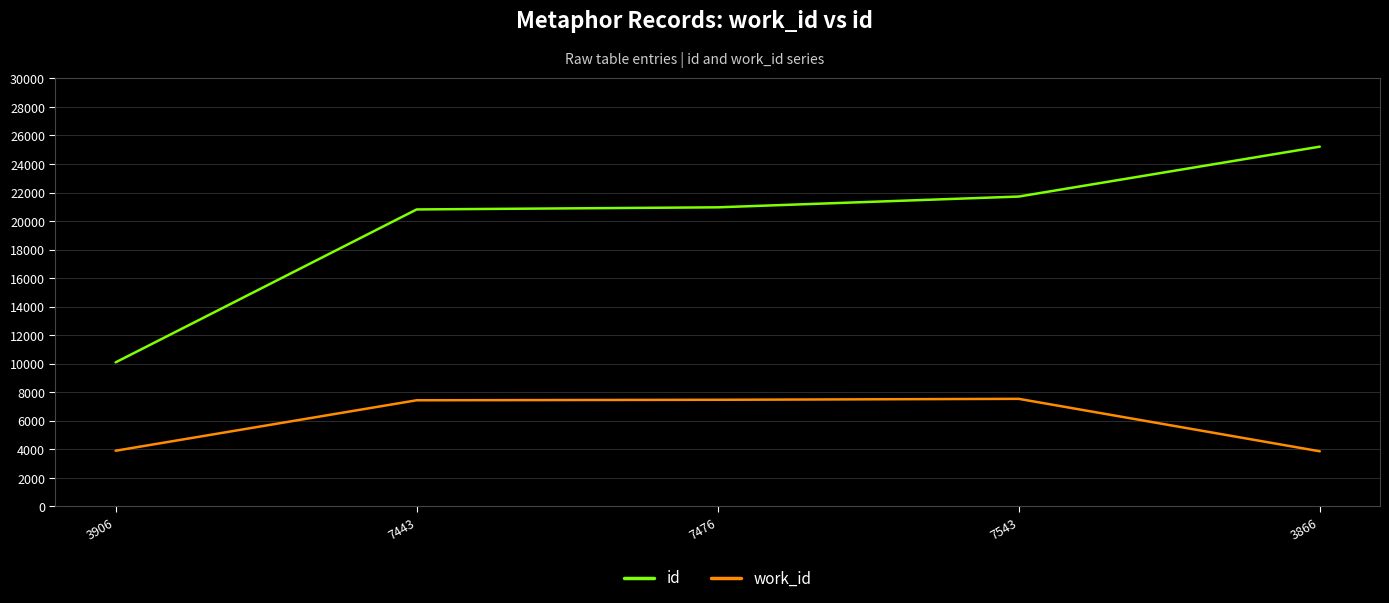

Does the chart have visible grid lines?

Yes